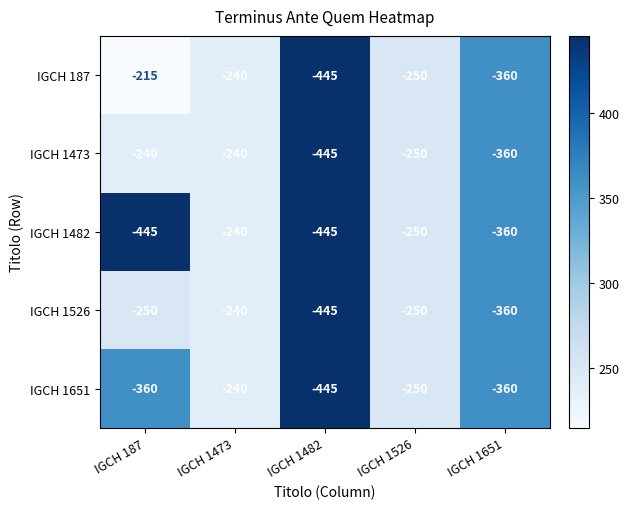

True or false: IGCH 1526 has a value of -145 at IGCH 1482.

False